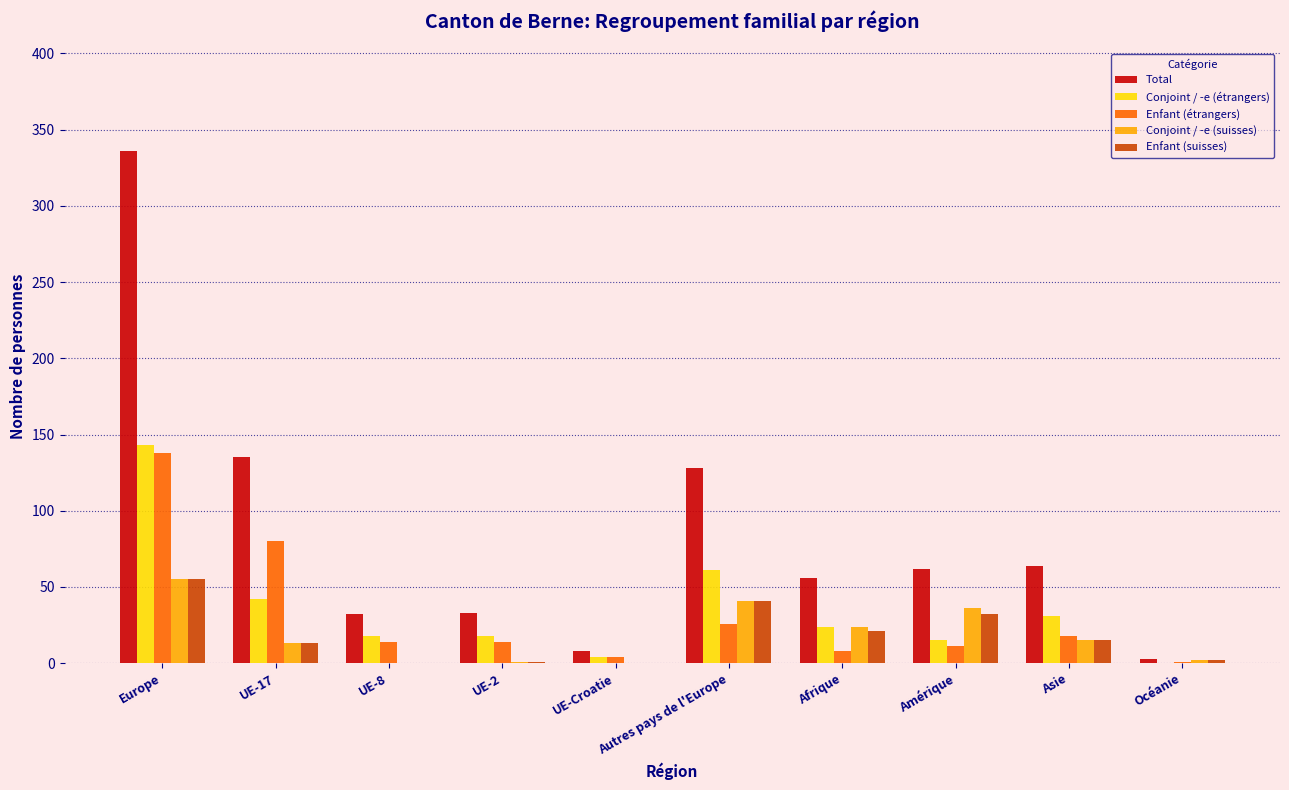

What is the sum of all Total values?

857